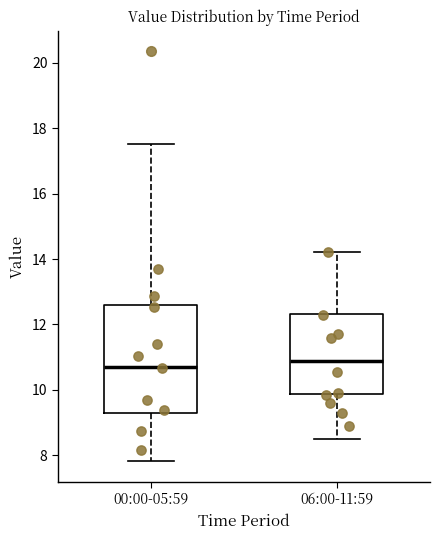

Where does the lower whisker of the box for 00:00-05:59 end on the y-axis? The values are not printed on the chart, so give them approximately, as read against the axis.

7.8